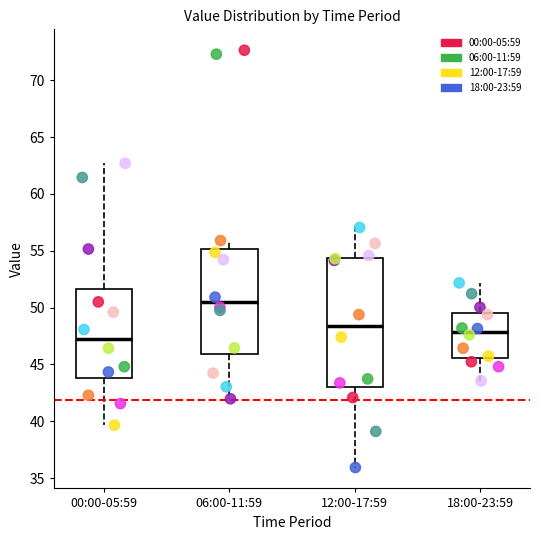

Which box's median line is the lowest?

00:00-05:59